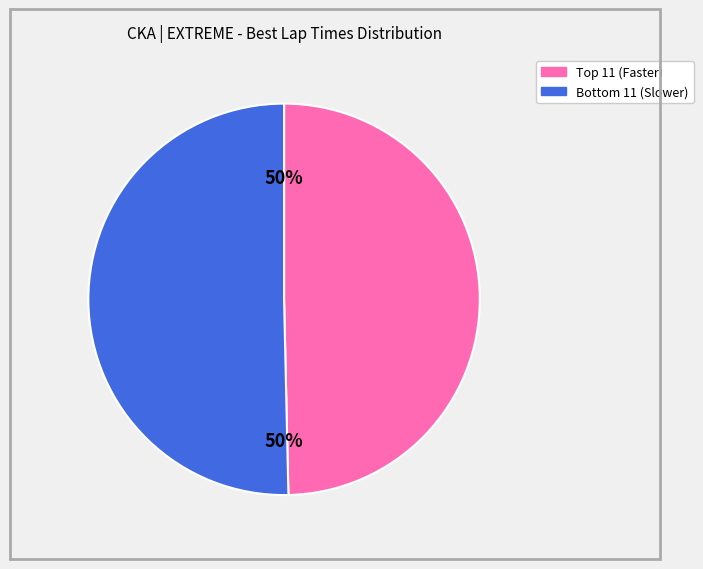

How many segments does this pie chart have?

2